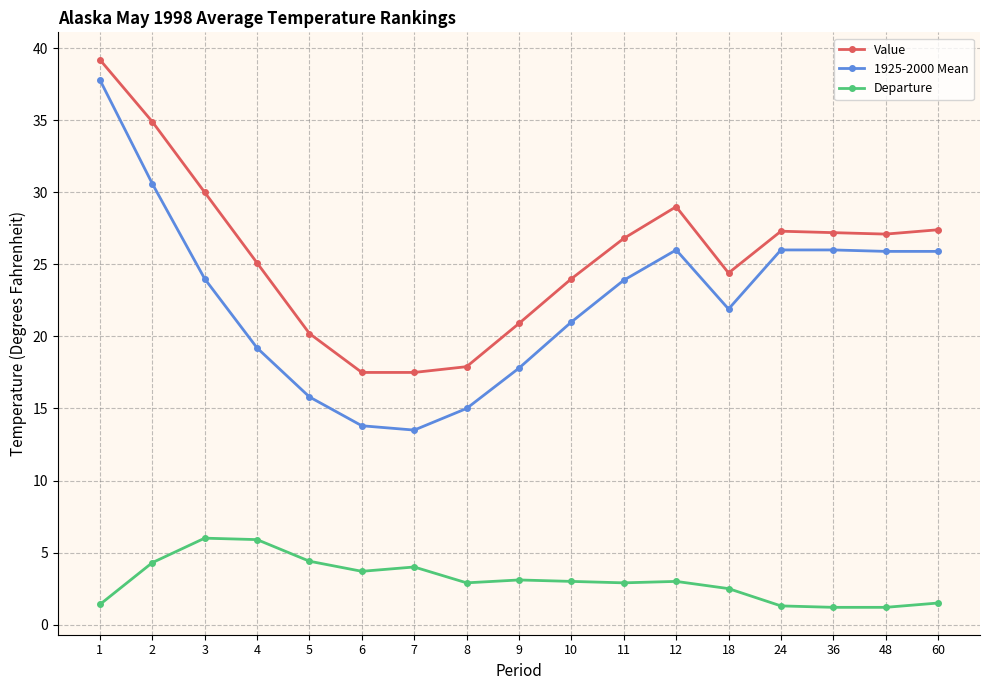

True or false: Departure and 1925-2000 Mean cross at least once.

False